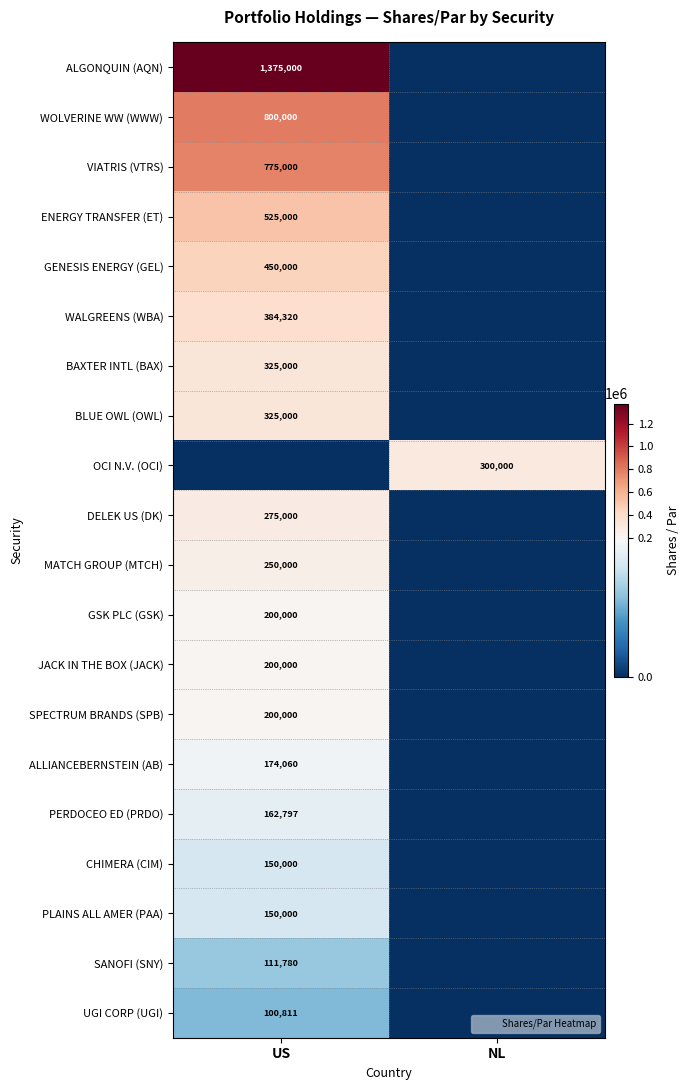

What is the sum of all SANOFI (SNY) values?

111780